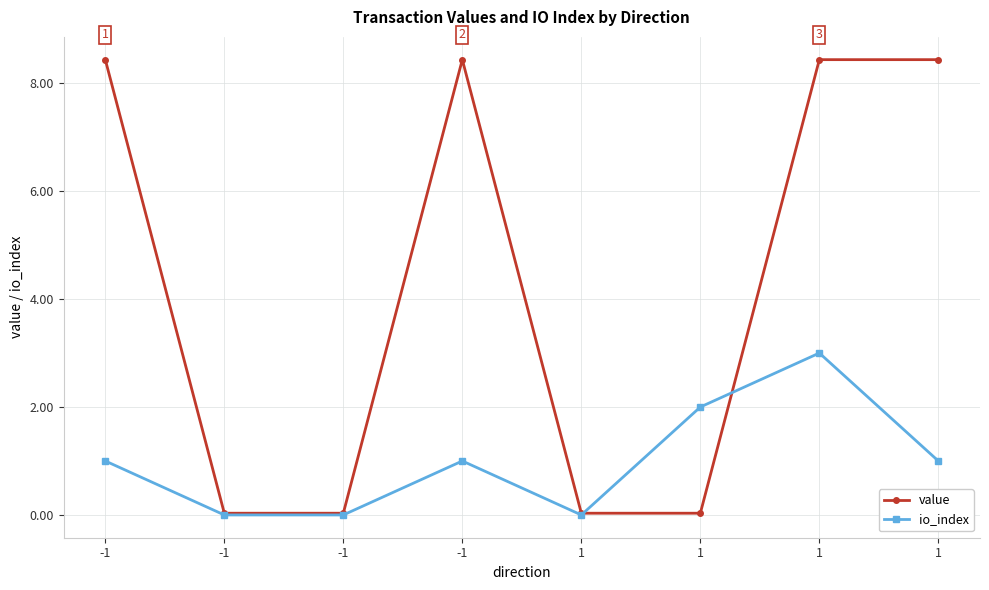

Reading right to left, what are all the values shown in this chart?

value: 8.4	8.4	0.0	0.0	8.4	0.0	0.0	8.4
io_index: 1.0	3.0	2.0	0.0	1.0	0.0	0.0	1.0